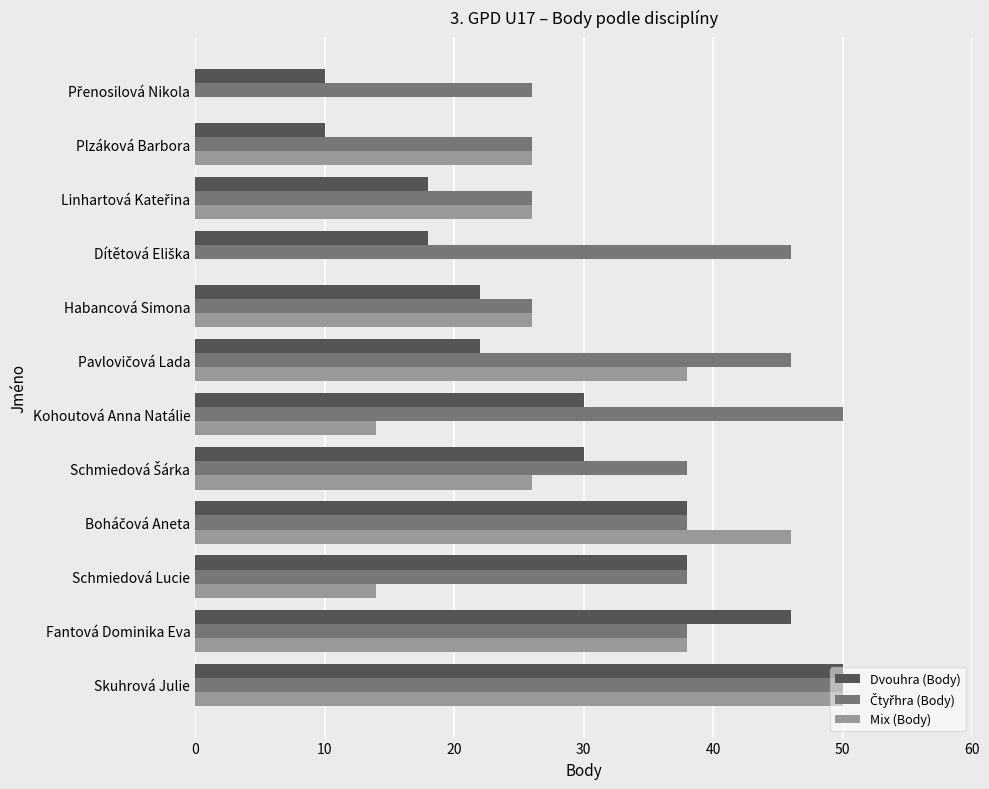

At which label does Mix (Body) reach its peak?

Skuhrová Julie